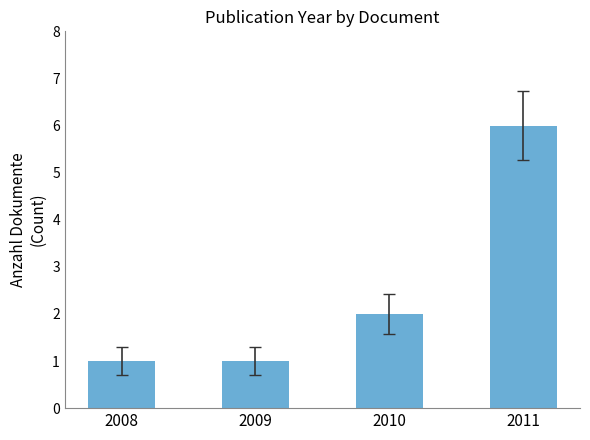

The chart shows a value of 2 at 2008. True or false?

False